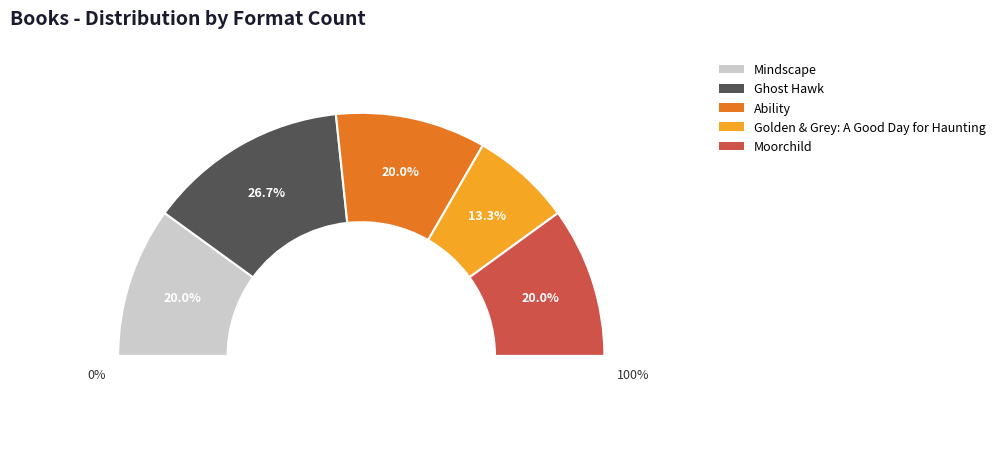

How many segments does this pie chart have?

5